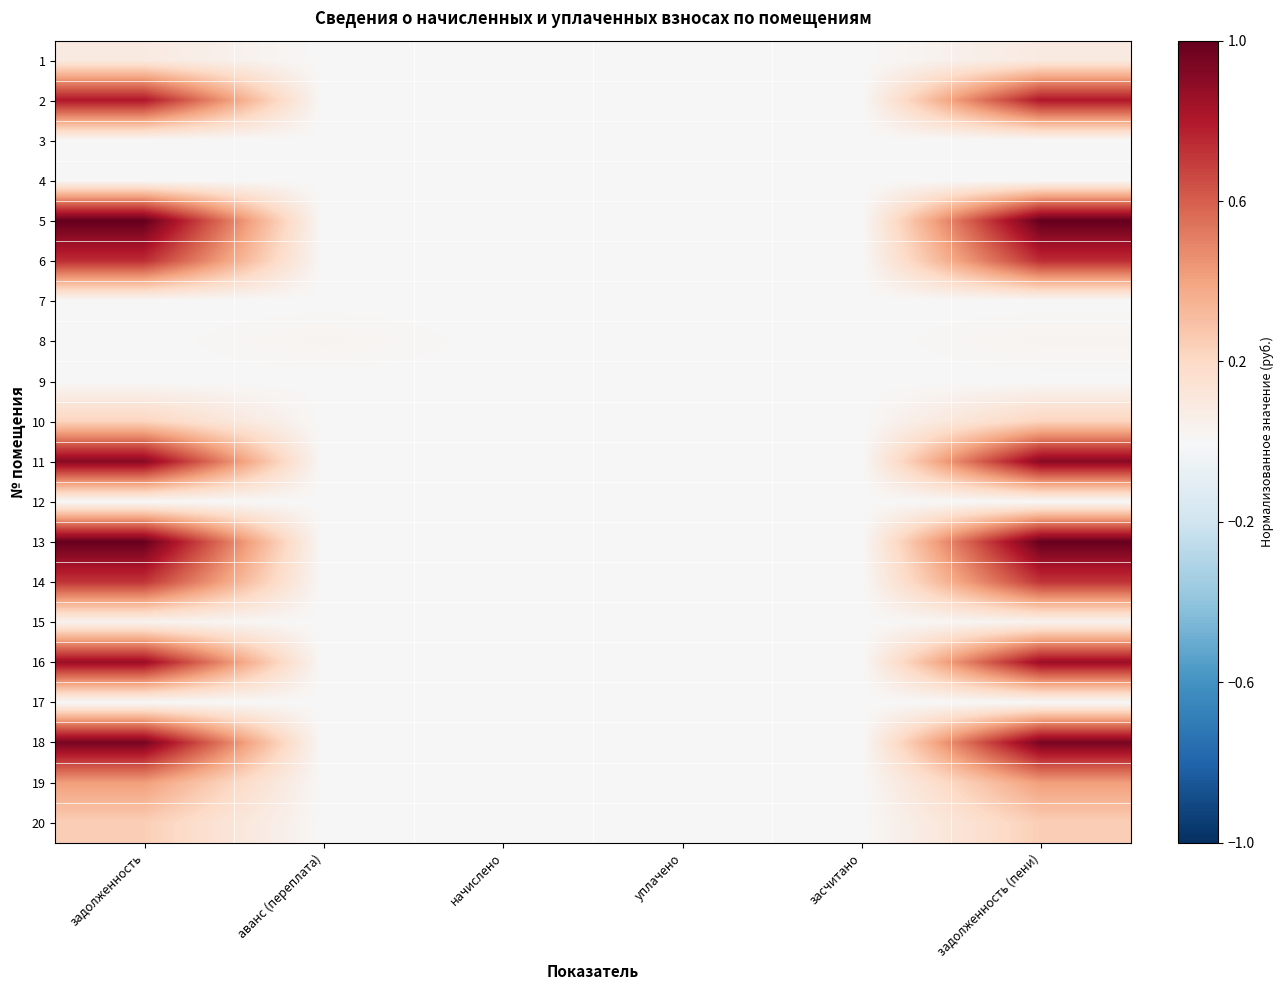

Which category has the highest value across all series?

задолженность